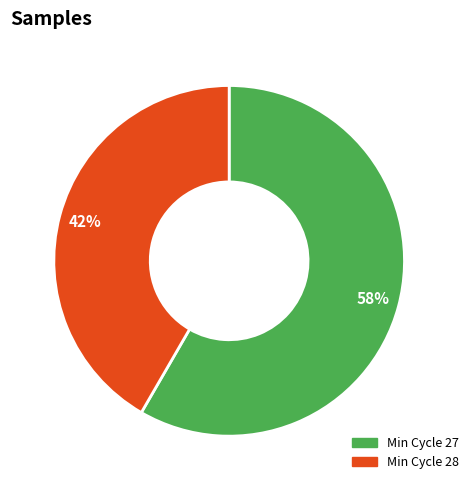

The Min Cycle 27 slice represents 72% of the pie. True or false?

False